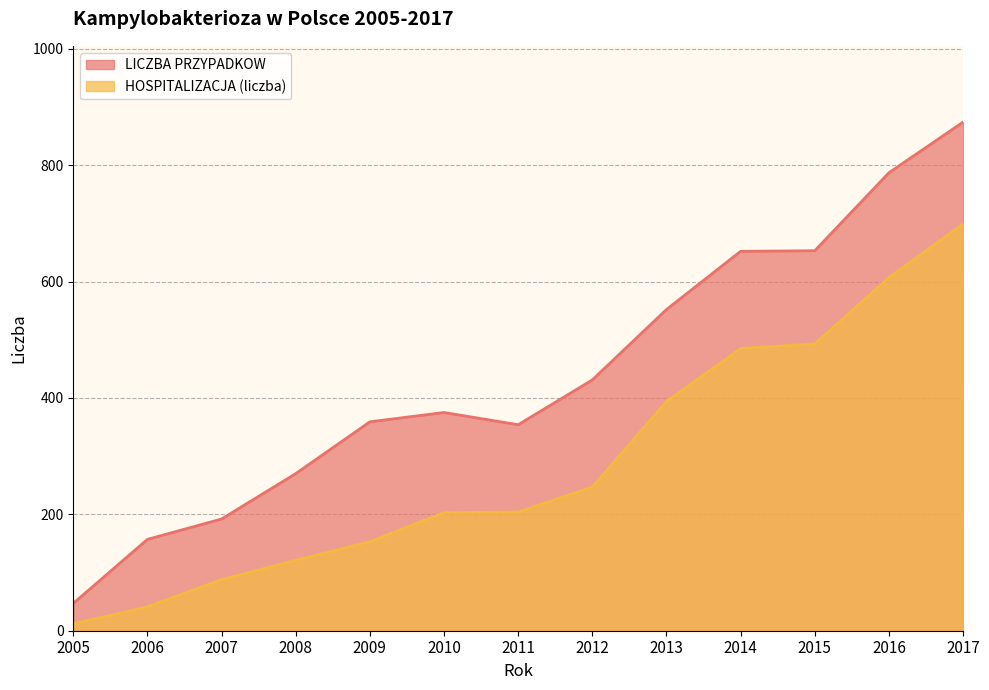

True or false: LICZBA PRZYPADKOW and HOSPITALIZACJA (liczba) cross at least once.

False